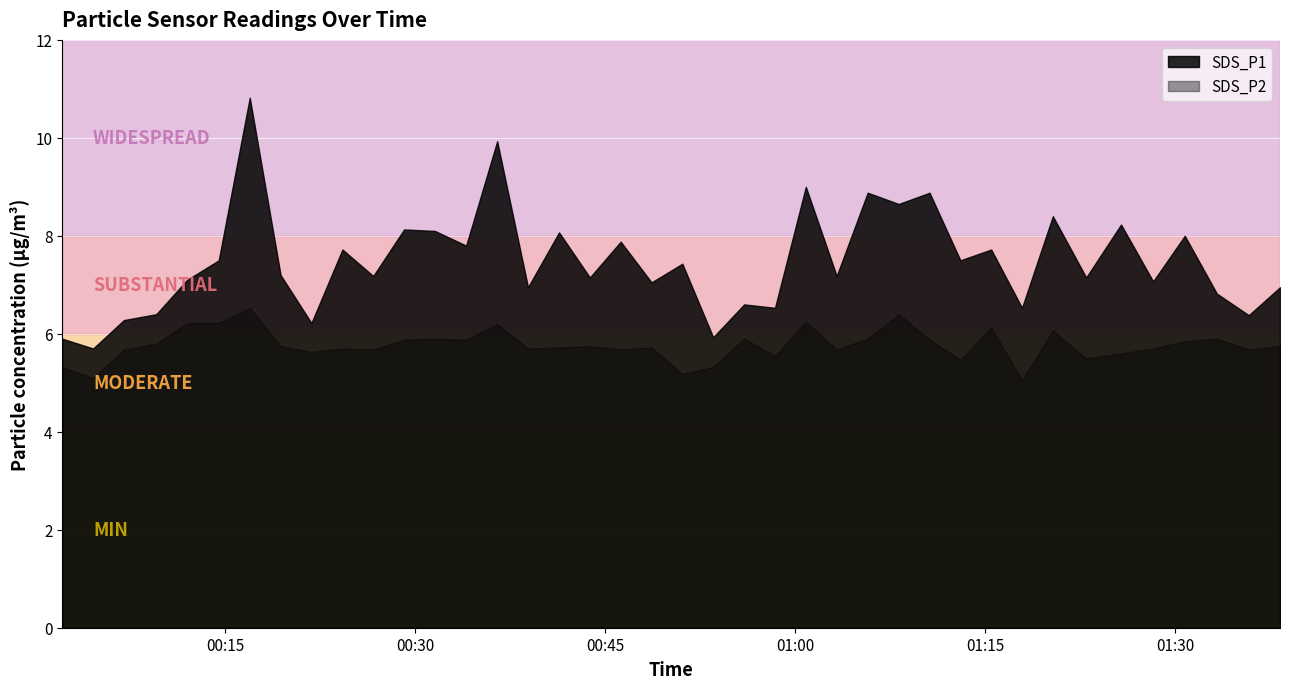

Reading right to left, what are all the values shown in this chart?

SDS_P1: 7.0	6.4	6.8	8.0	7.1	8.2	7.2	8.4	6.5	7.7	7.5	8.9	8.7	8.9	7.2	9.0	6.5	6.6	5.9	7.4	7.0	7.9	7.2	8.1	7.0	9.9	7.8	8.1	8.1	7.2	7.7	6.2	7.2	10.8	7.5	7.1	6.4	6.3	5.7	5.9
SDS_P2: 5.8	5.7	5.9	5.8	5.7	5.6	5.5	6.1	5.0	6.1	5.5	5.9	6.4	5.9	5.7	6.2	5.5	5.9	5.3	5.2	5.7	5.7	5.8	5.7	5.7	6.2	5.9	5.9	5.9	5.7	5.7	5.6	5.8	6.5	6.2	6.2	5.8	5.7	5.1	5.3